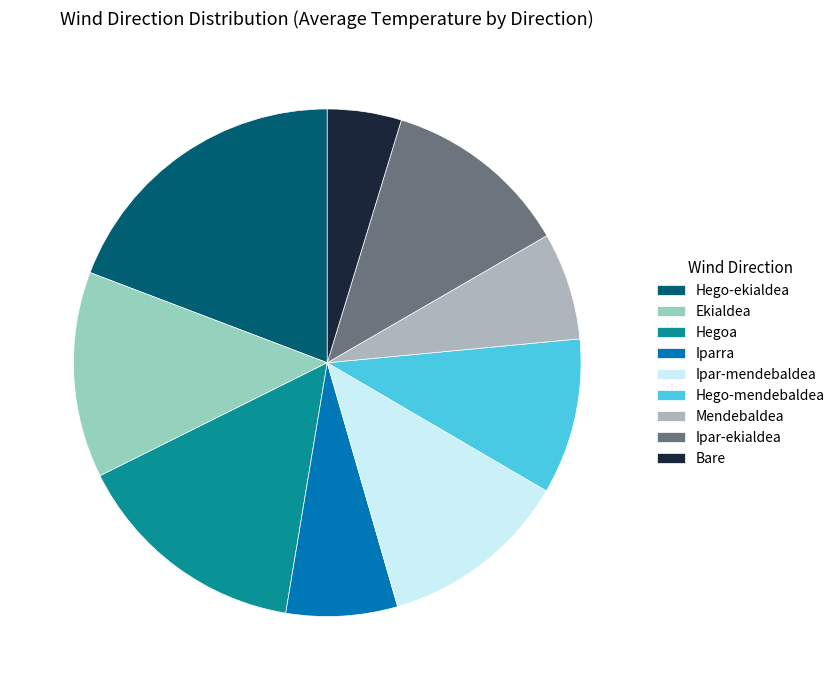

To the nearest percent, what portion does Ipar-ekialdea represent?

12%